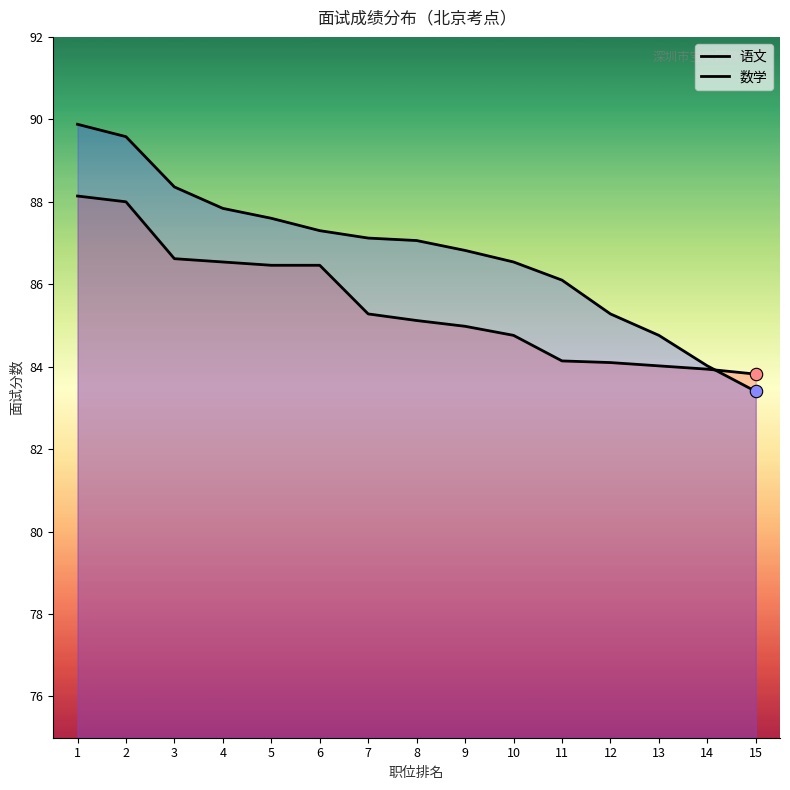

Which series contains the highest Y value?

数学